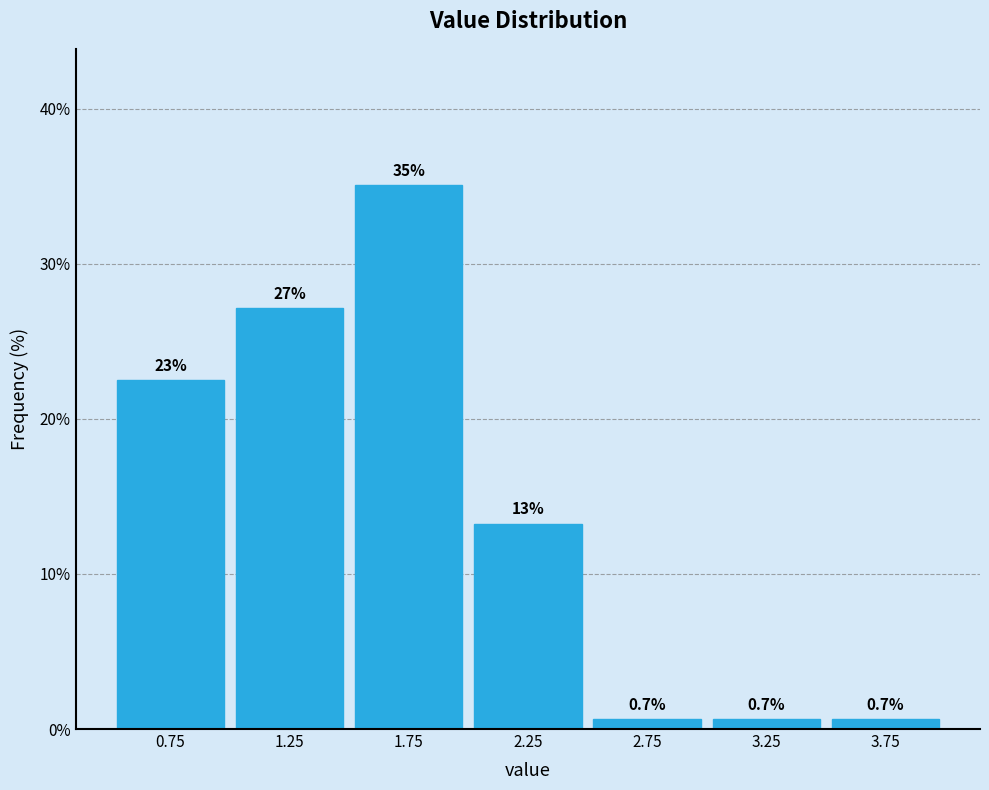

Which range on the x-axis has the tallest bar?

1.5 to 2.0